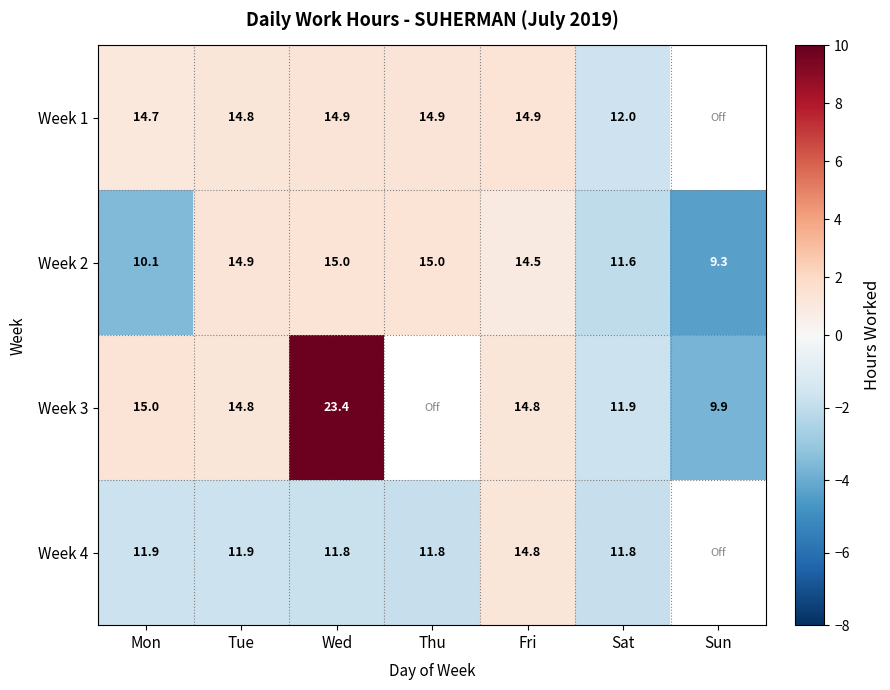

Is the value of Week 1 at Wed greater than the value of Week 4 at Tue?

Yes